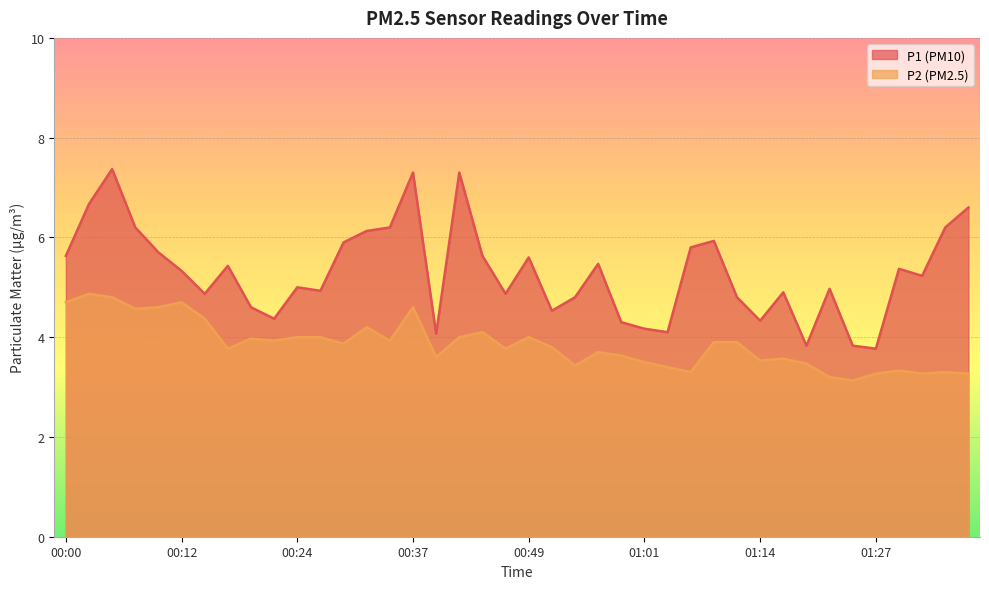

At 00:29, list the series in order from smallest to largest.

P2, P1